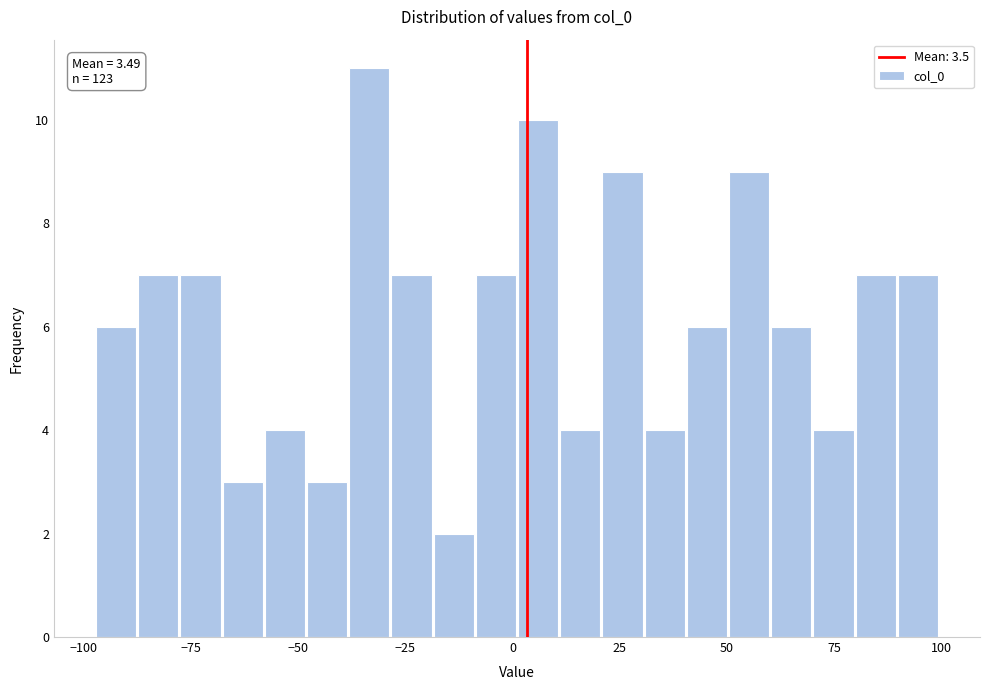

Around what value on the x-axis is the tallest bar? Give the approximate position of its centre, as read against the axis.

-35